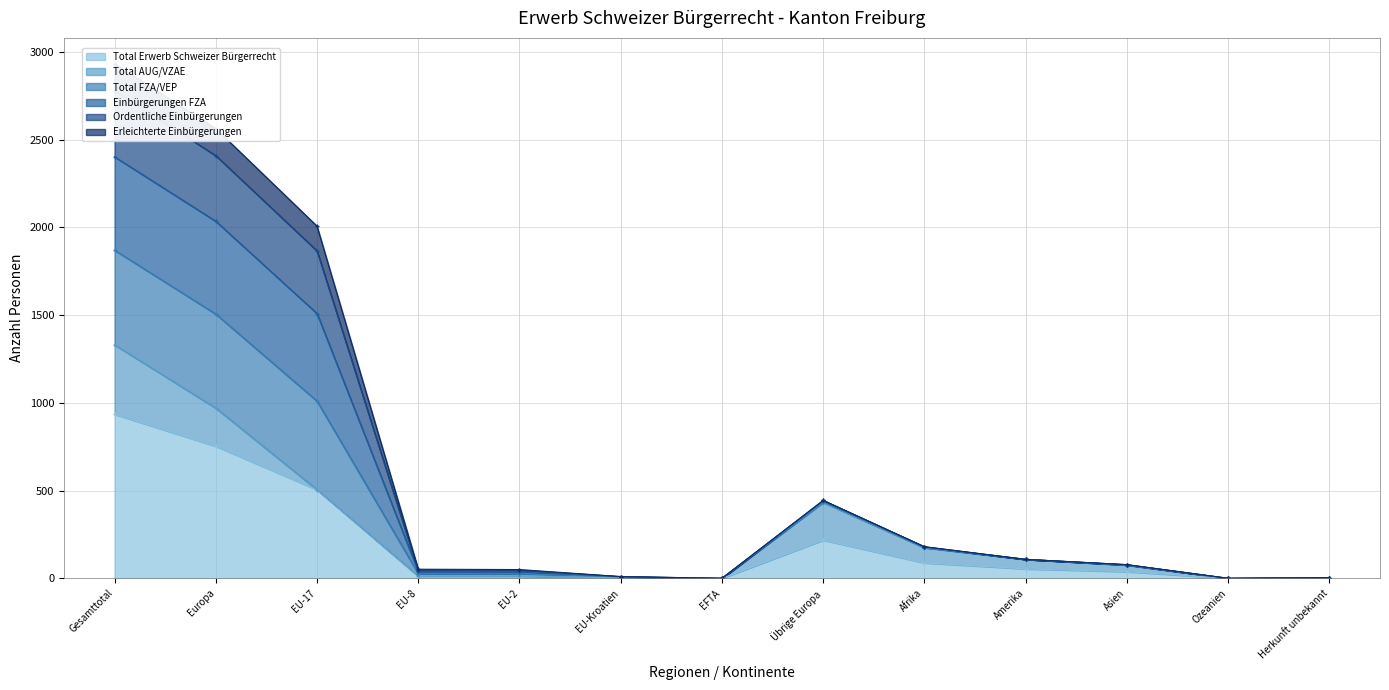

Is the value of Einbürgerungen FZA at EFTA greater than the value of Total FZA/VEP at Afrika?

No